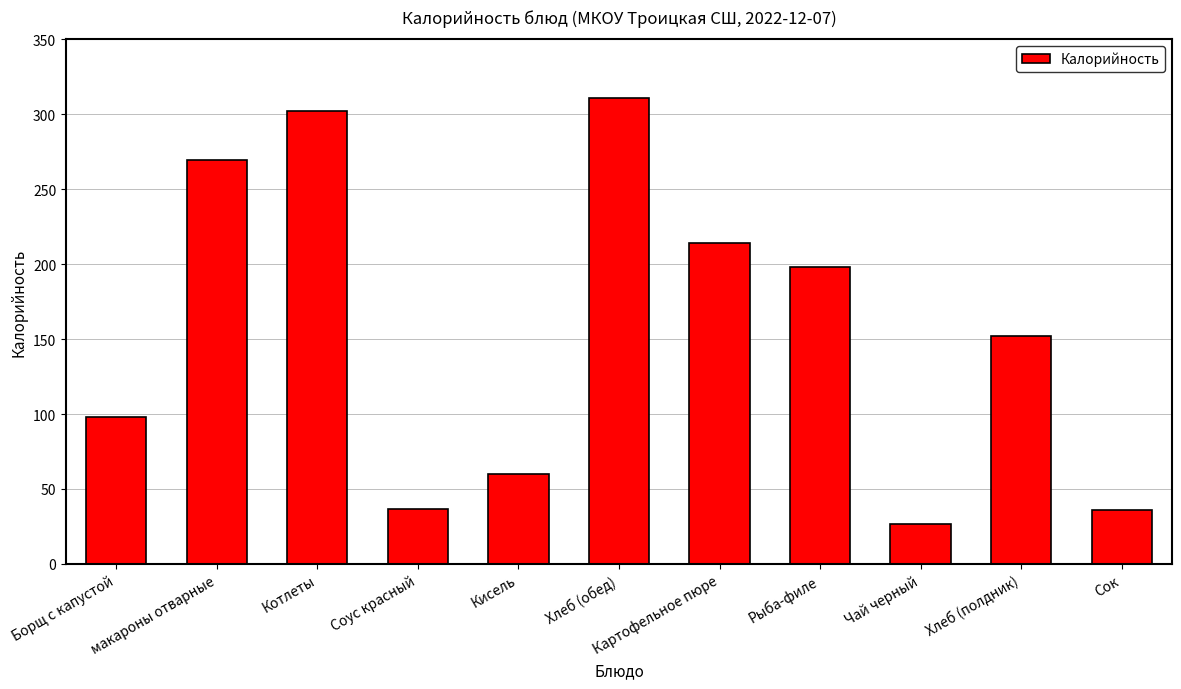

Approximately how many times larger is the value at Хлеб (обед) compared to макароны отварные?

1.2